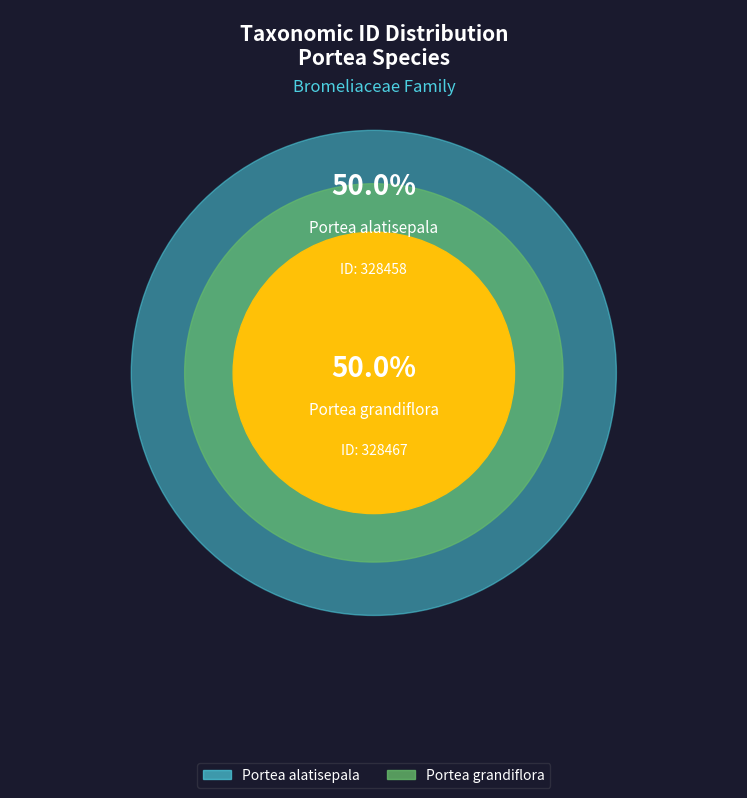

Which category has the biggest portion of the pie?

Portea grandiflora